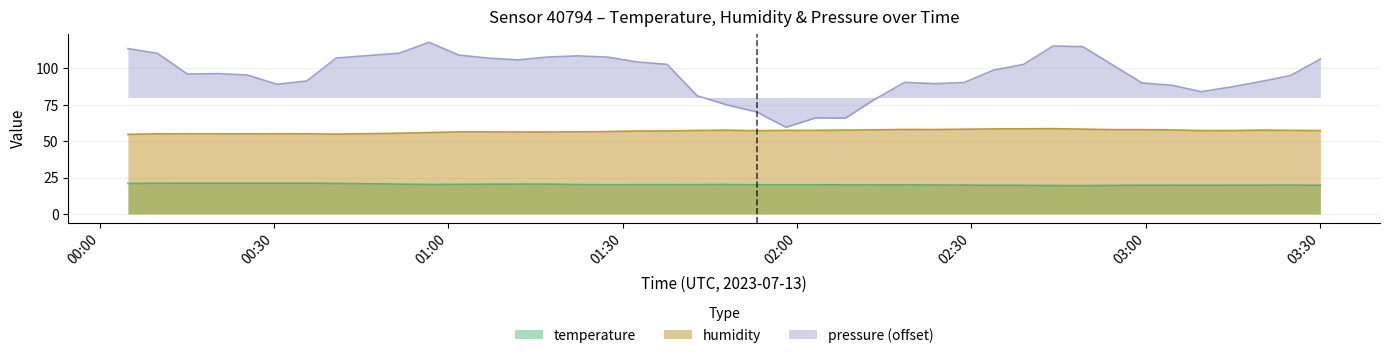

What is the sum of the pressure_norm values at 01:58 and 01:47?

134.3